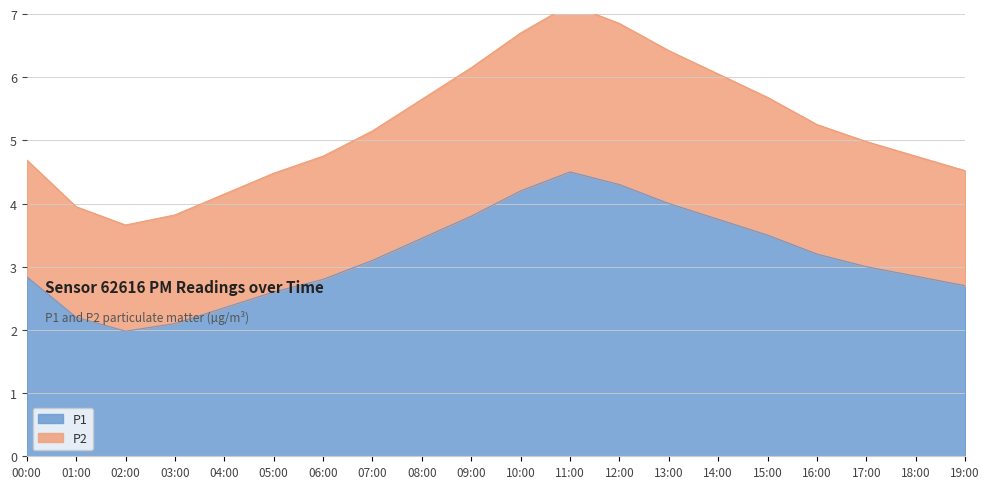

Which has a higher value, 07:00 or 18:00?

07:00